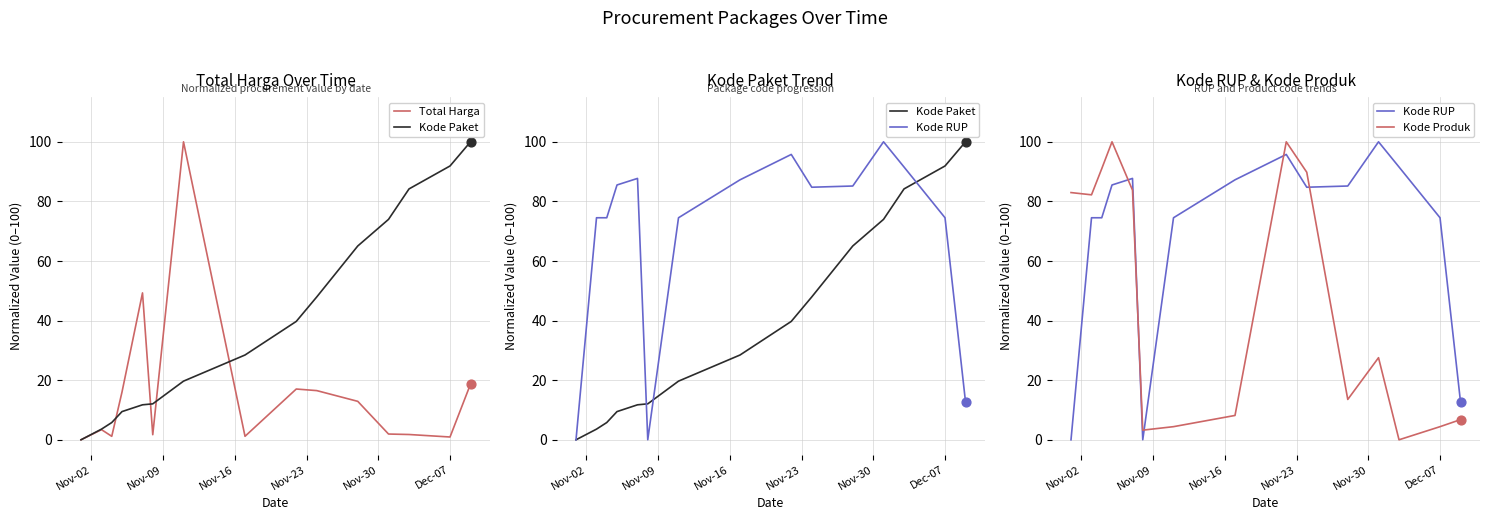

What are all the series names shown in the legend?

Total Harga, Kode Paket, Kode RUP, Kode Produk